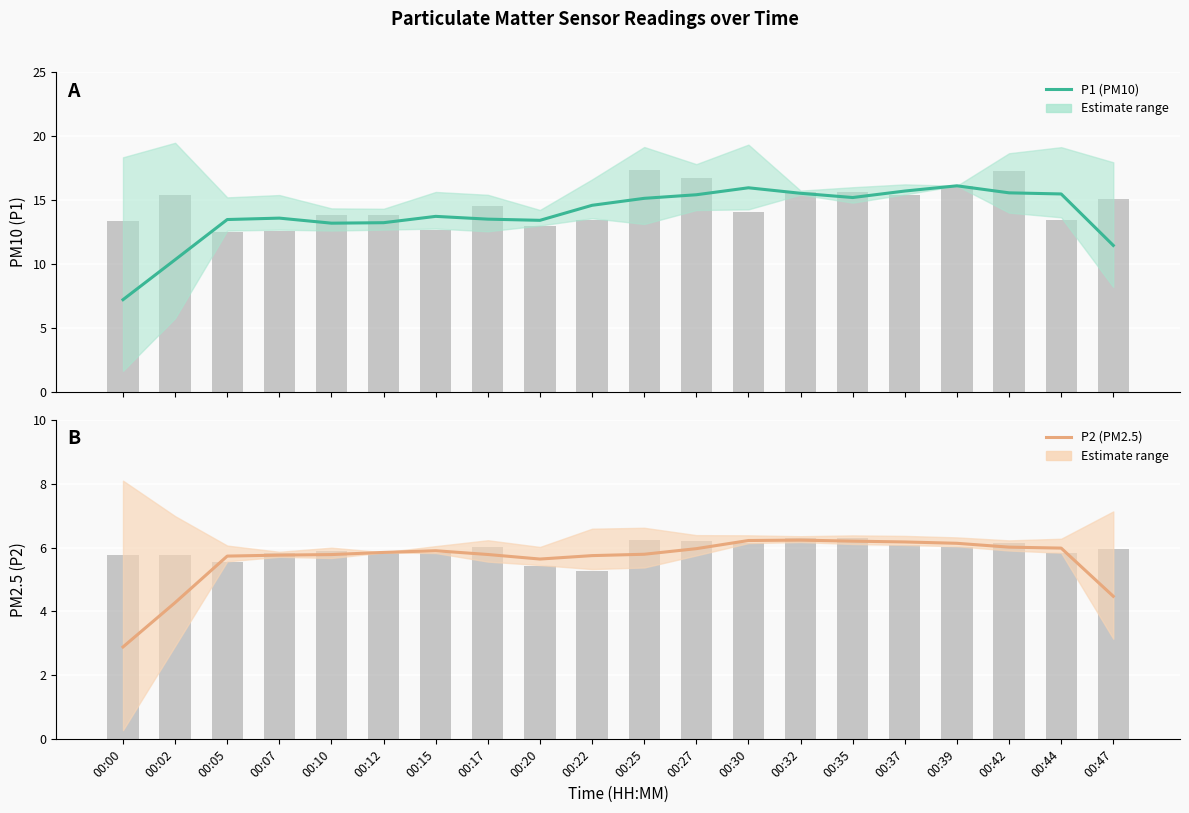

What is the difference between the maximum and minimum values in the P1 (PM10) series?

8.9